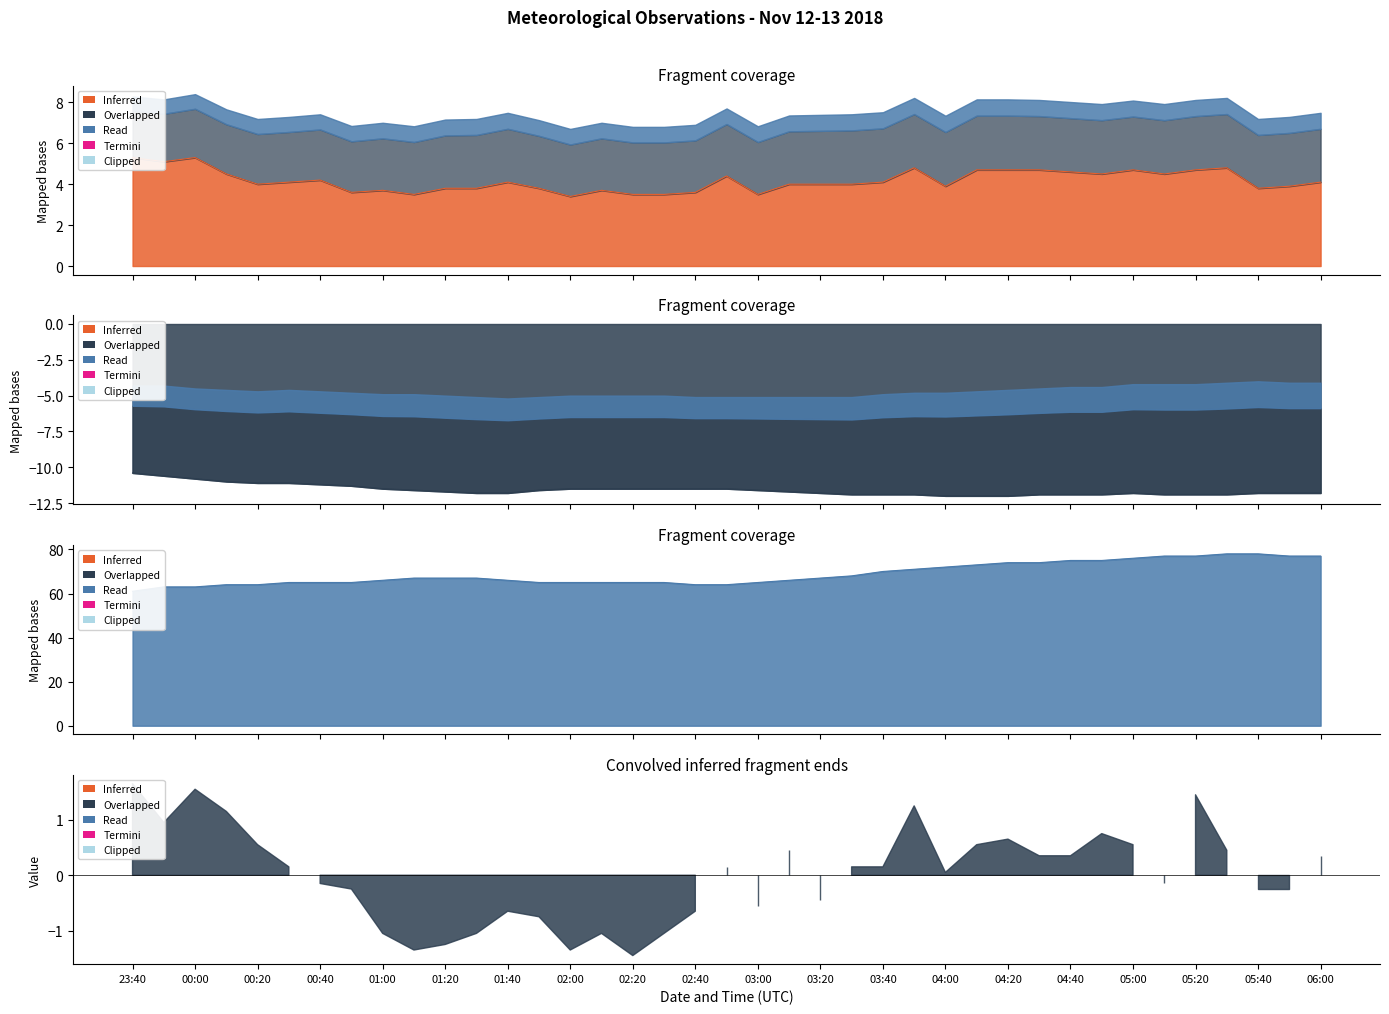

Reading right to left, extract all data points from this chart.

wind_speed: 4.1	3.9	3.8	4.8	4.7	4.5	4.7	4.5	4.6	4.7	4.7	4.7	3.9	4.8	4.1	4.0	4.0	4.0	3.5	4.4	3.6	3.5	3.5	3.7	3.4	3.8	4.1	3.8	3.8	3.5	3.7	3.6	4.2	4.1	4.0	4.5	5.3	5.1	5.3
air_temperature: -11.8	-11.8	-11.8	-11.9	-11.9	-11.9	-11.8	-11.9	-11.9	-11.9	-12.0	-12.0	-12.0	-11.9	-11.9	-11.9	-11.8	-11.7	-11.6	-11.5	-11.5	-11.5	-11.5	-11.5	-11.5	-11.6	-11.8	-11.8	-11.7	-11.6	-11.5	-11.3	-11.2	-11.1	-11.1	-11.0	-10.8	-10.6	-10.4
relative_humidity: 77.0	77.0	78.0	78.0	77.0	77.0	76.0	75.0	75.0	74.0	74.0	73.0	72.0	71.0	70.0	68.0	67.0	66.0	65.0	64.0	64.0	65.0	65.0	65.0	65.0	65.0	66.0	67.0	67.0	67.0	66.0	65.0	65.0	65.0	64.0	64.0	63.0	63.0	61.0